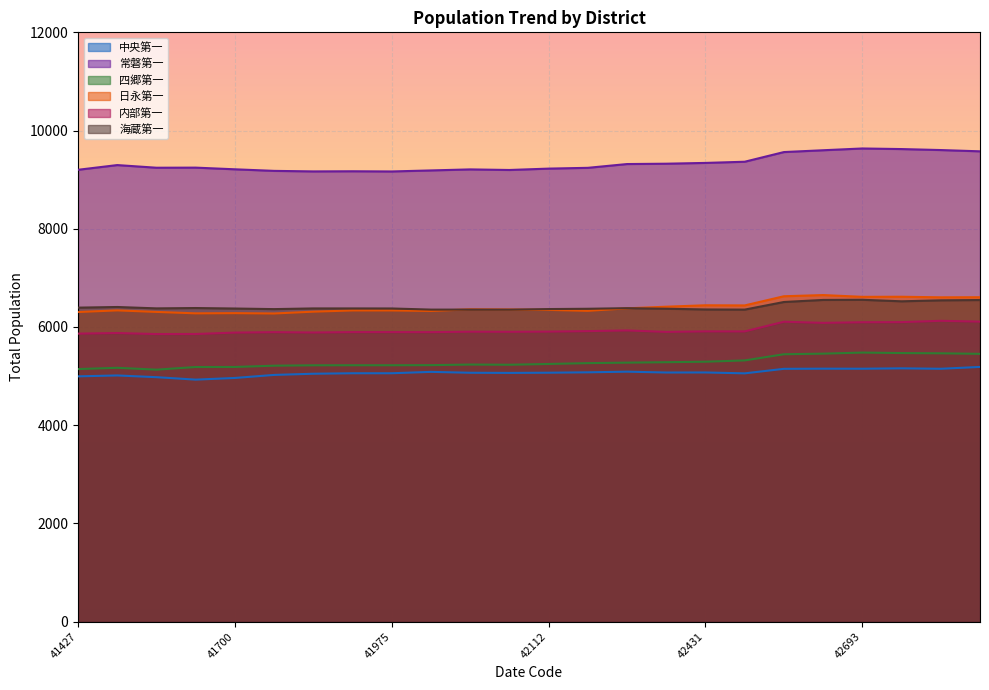

The value of 中央第一 at 42887 is 1801. True or false?

False